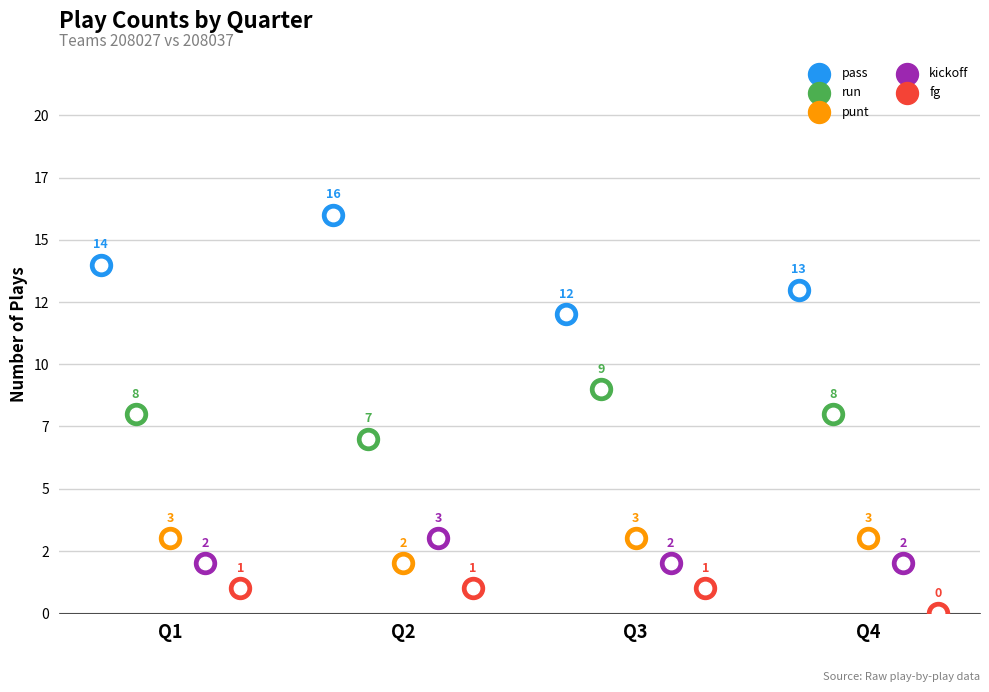

Is the value of fg at Q1 greater than the value of pass at Q1?

No